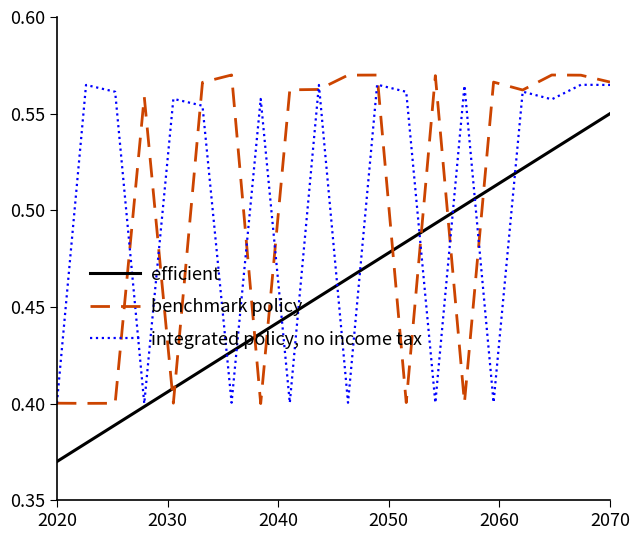

True or false: integrated policy, no income tax has more than 0 points higher than both neighbors.

True